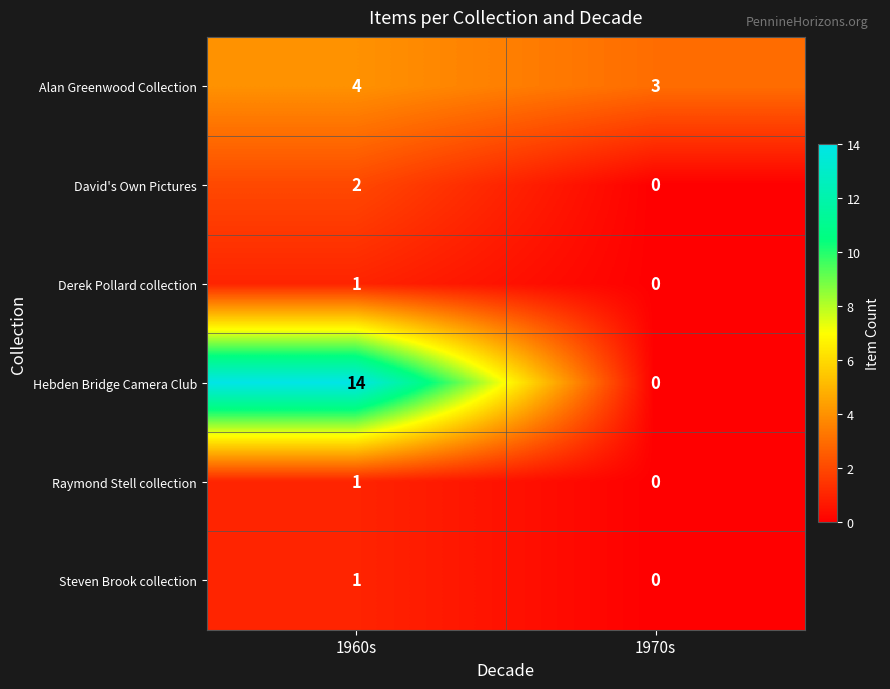

Is it true that Raymond Stell collection equals 0 at 1970s?

True